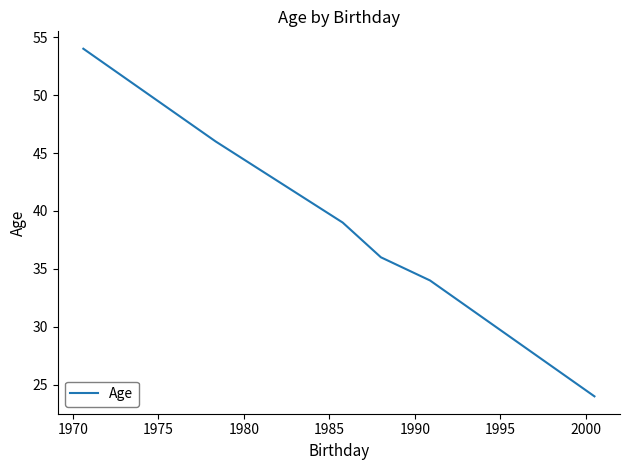

What is the difference between the maximum and minimum values?

30